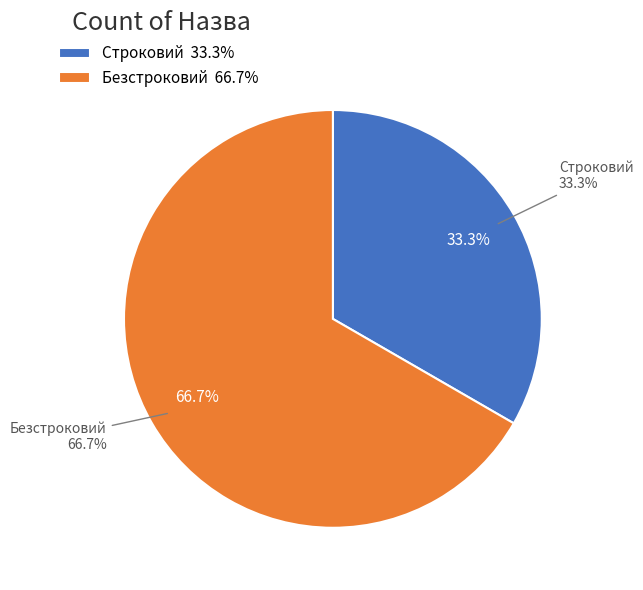

Rank the categories by value from lowest to highest.

Строковий, Безстроковий